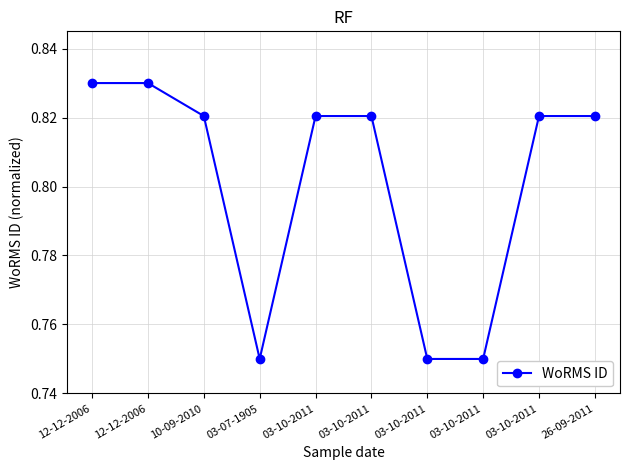

List the labels in order of value, largest first.

12-12-2006, 12-12-2006, 10-09-2010, 03-10-2011, 03-10-2011, 03-10-2011, 26-09-2011, 03-07-1905, 03-10-2011, 03-10-2011